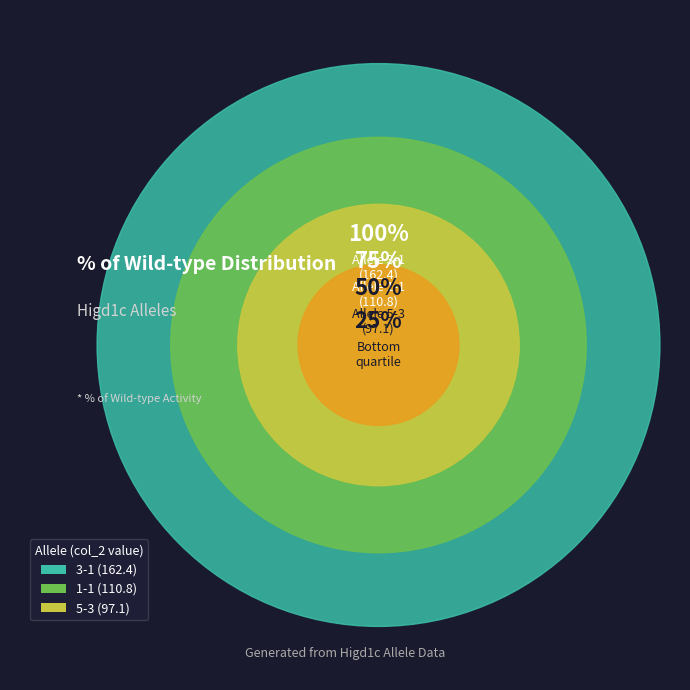

True or false: 3-1 accounts for 55% of the total.

False